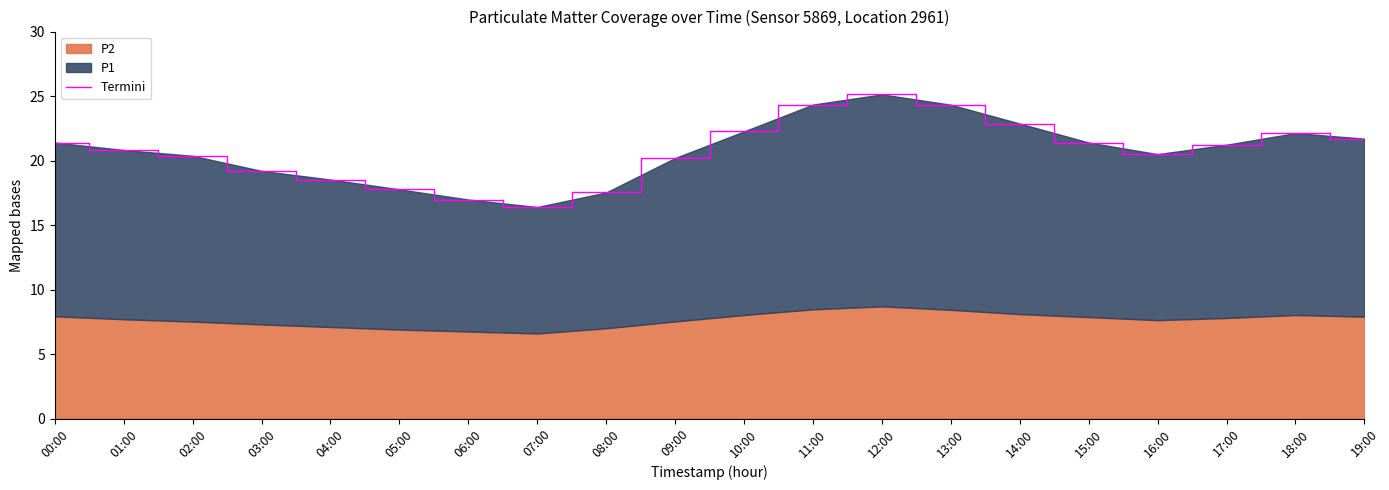

List the labels in order of value, smallest first.

07:00, 06:00, 08:00, 05:00, 04:00, 03:00, 09:00, 02:00, 16:00, 01:00, 17:00, 00:00, 15:00, 19:00, 18:00, 10:00, 14:00, 13:00, 11:00, 12:00